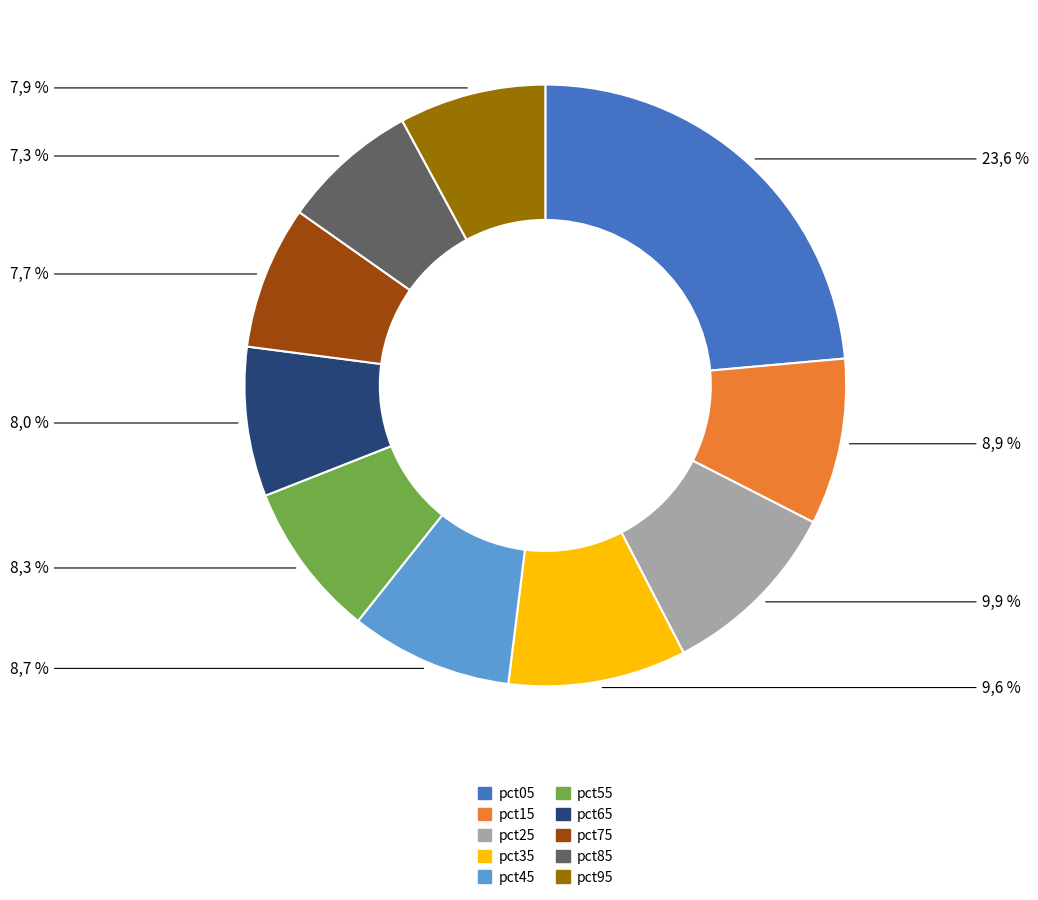

What is the largest slice in the pie chart?

pct05